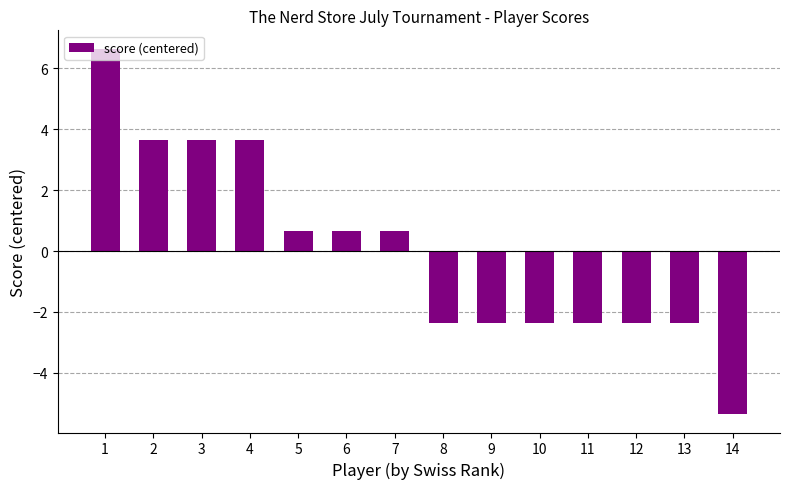

What is the approximate value at 7?

0.6